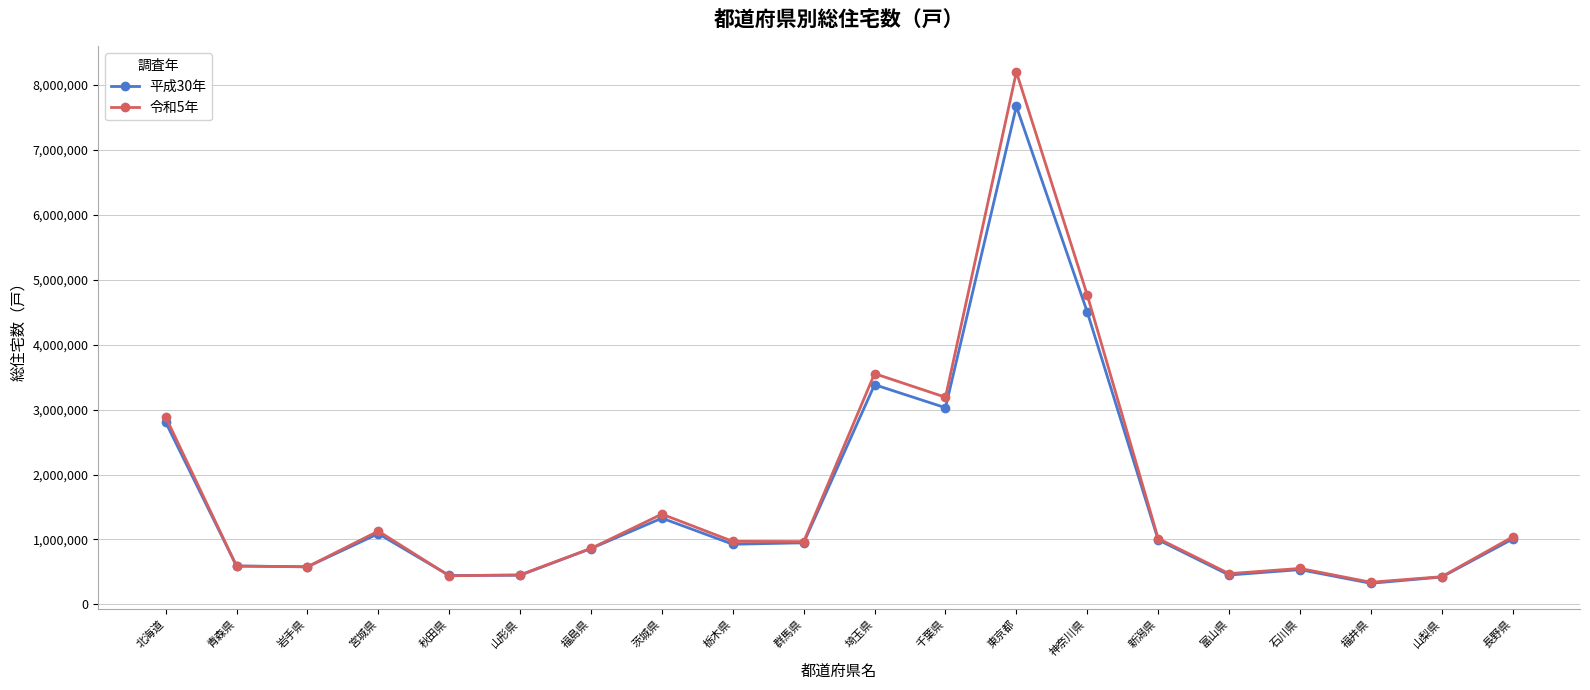

Where do 平成30年 and 令和5年 first cross each other?

北海道 and 青森県